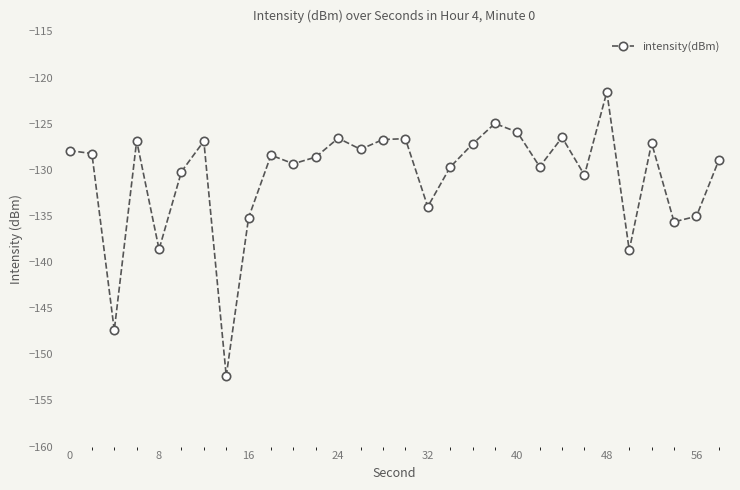

True or false: the data has more than 2 interior local peaks.

True